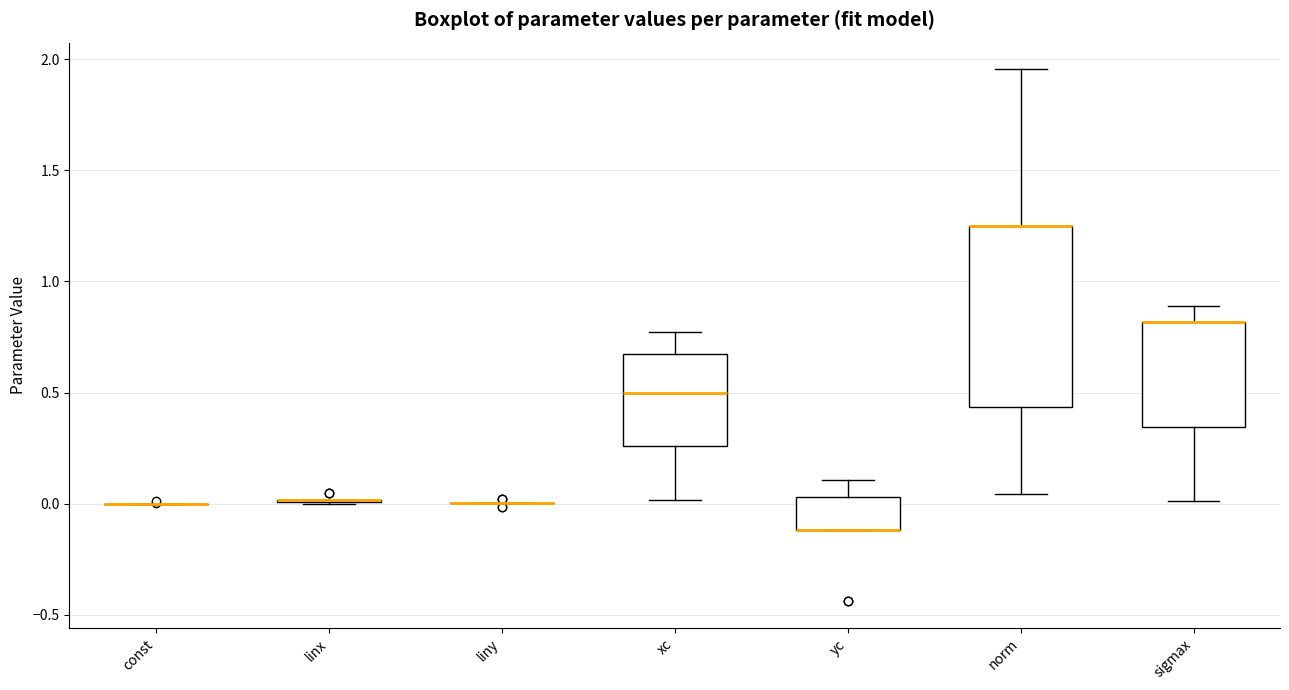

Reading left to right, read every box against the y-axis: the position of its median line, the range the box covers, and the ends of its whiskers. The values are not printed on the chart, so give them approximately, as read against the axis.

const: box collapsed to a line at 0.00, whiskers 0.00 to 0.00
linx: box collapsed to a line at 0.00, whiskers 0.00 to 0.00
liny: box collapsed to a line at 0.00, whiskers 0.00 to 0.00
xc: median 0.50, box 0.25 to 0.65, whiskers 0.00 to 0.75
yc: median -0.10 (drawn on the box's lower edge), box -0.10 to 0.05, whiskers -0.10 to 0.10
norm: median 1.25 (drawn on the box's upper edge), box 0.45 to 1.25, whiskers 0.05 to 1.95
sigmax: median 0.80 (drawn on the box's upper edge), box 0.35 to 0.80, whiskers 0.00 to 0.90